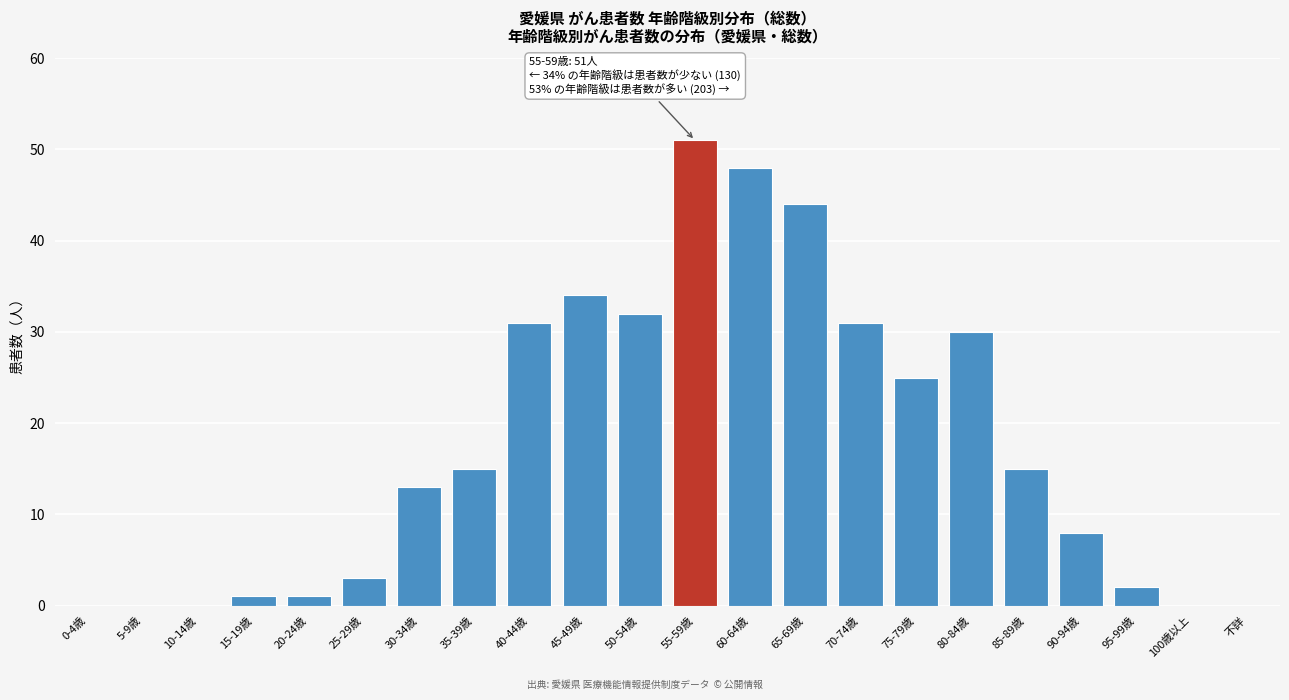

Reading right to left, transcribe all the data shown in this chart.

不詳=0	100歳以上=0	95-99歳=2	90-94歳=8	85-89歳=15	80-84歳=30	75-79歳=25	70-74歳=31	65-69歳=44	60-64歳=48	55-59歳=51	50-54歳=32	45-49歳=34	40-44歳=31	35-39歳=15	30-34歳=13	25-29歳=3	20-24歳=1	15-19歳=1	10-14歳=0	5-9歳=0	0-4歳=0